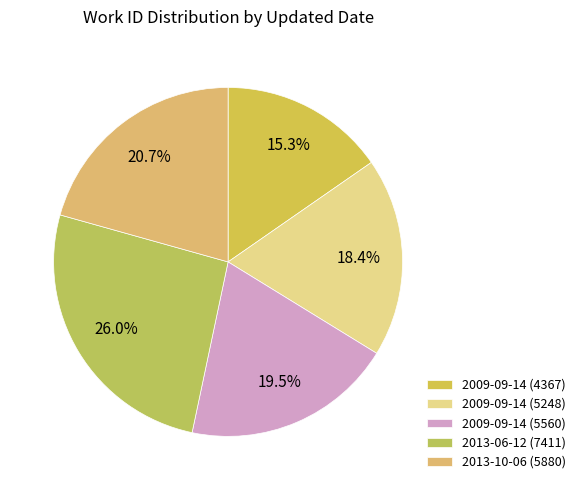

What portion of the pie excludes 2013-10-06 (5880)?

79.3%